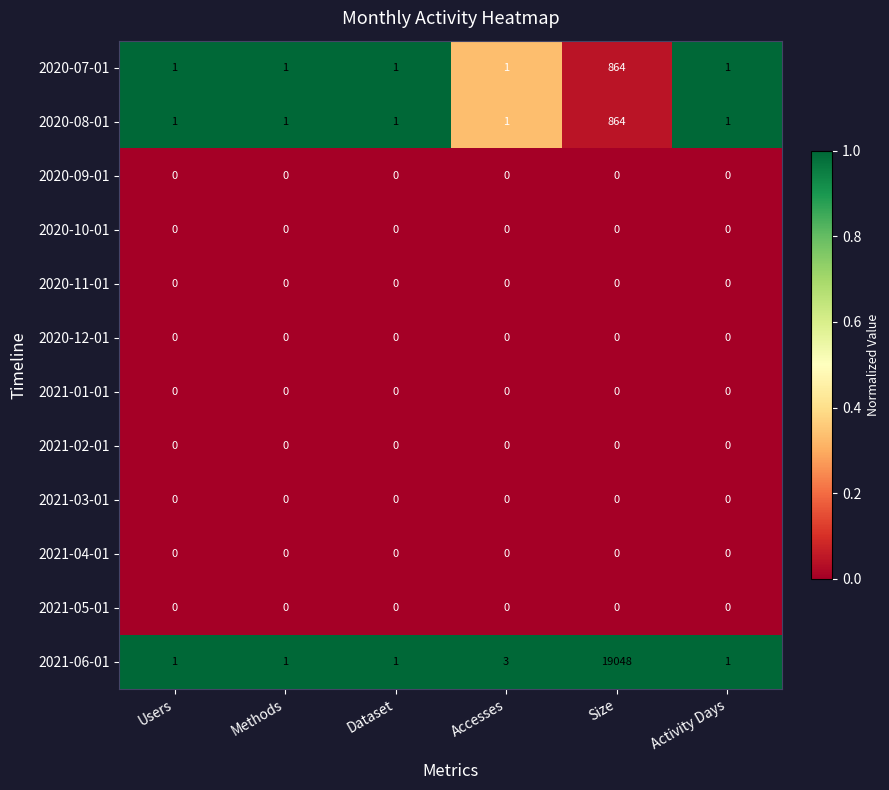

Which series has the largest range (max minus min)?

2021-06-01